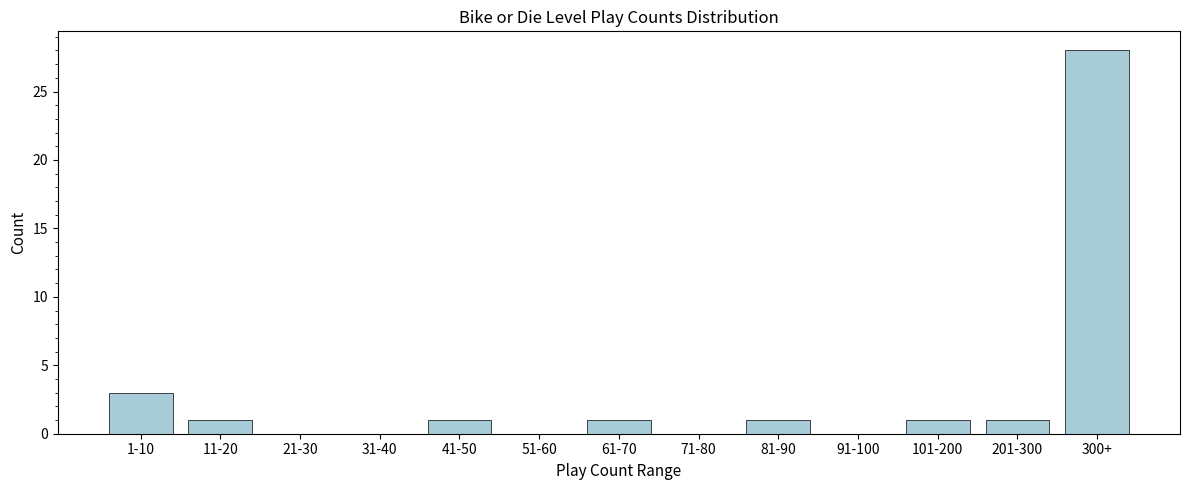

Reading left to right, what are all the values shown in this chart?

1-10=3	11-20=1	21-30=0	31-40=0	41-50=1	51-60=0	61-70=1	71-80=0	81-90=1	91-100=0	101-200=1	201-300=1	300+=28